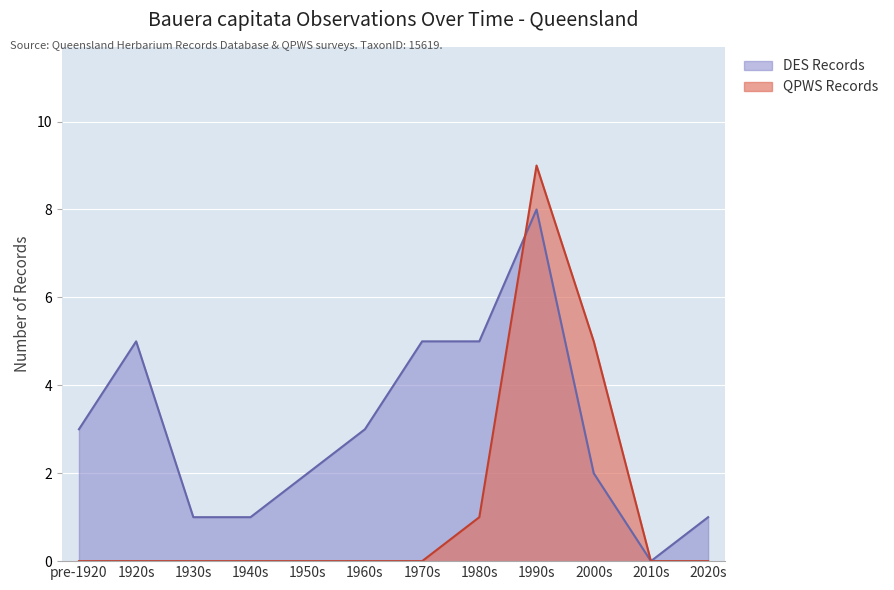

At which category is the sum across all series the highest?

1990s